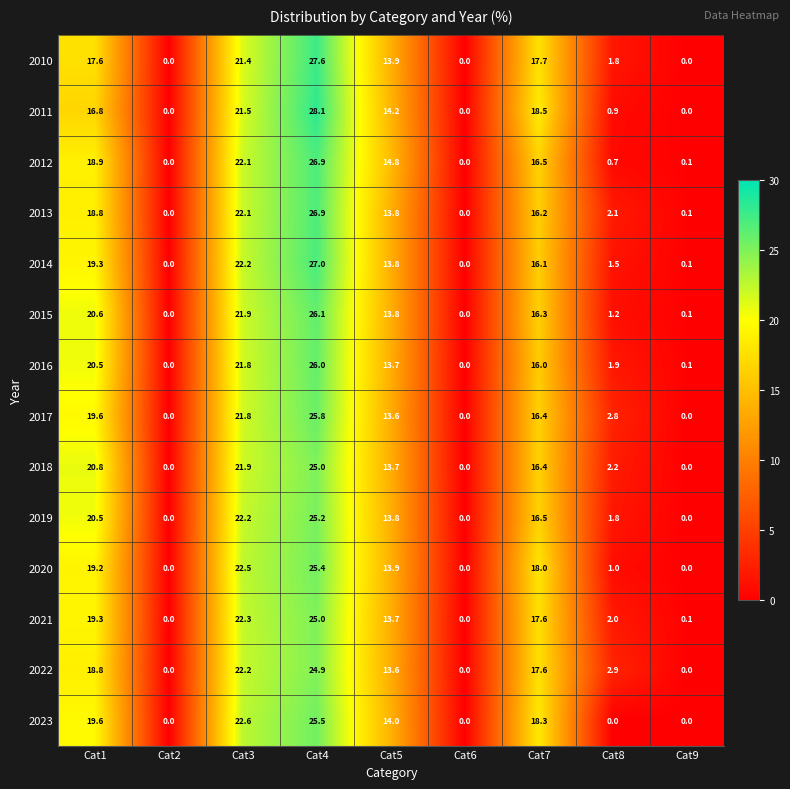

True or false: 2019 has a value of 25.2 at Cat4.

True